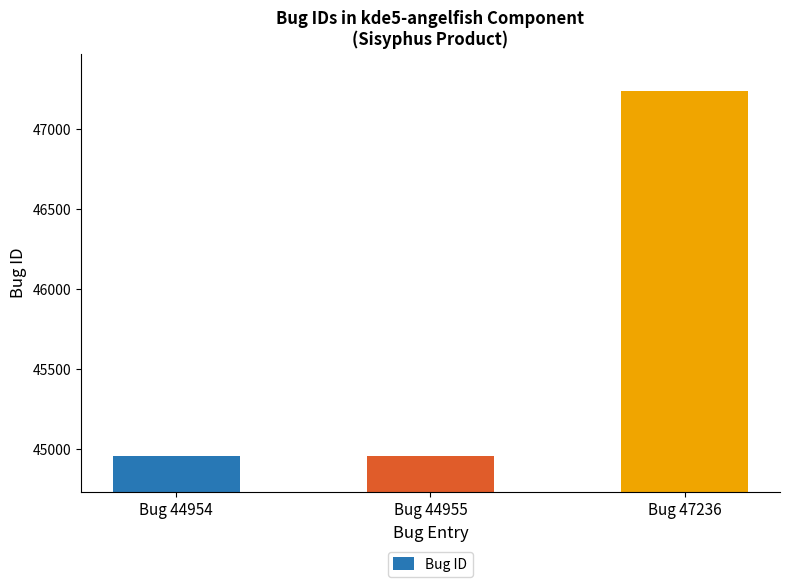

How many bars are there in total?

3